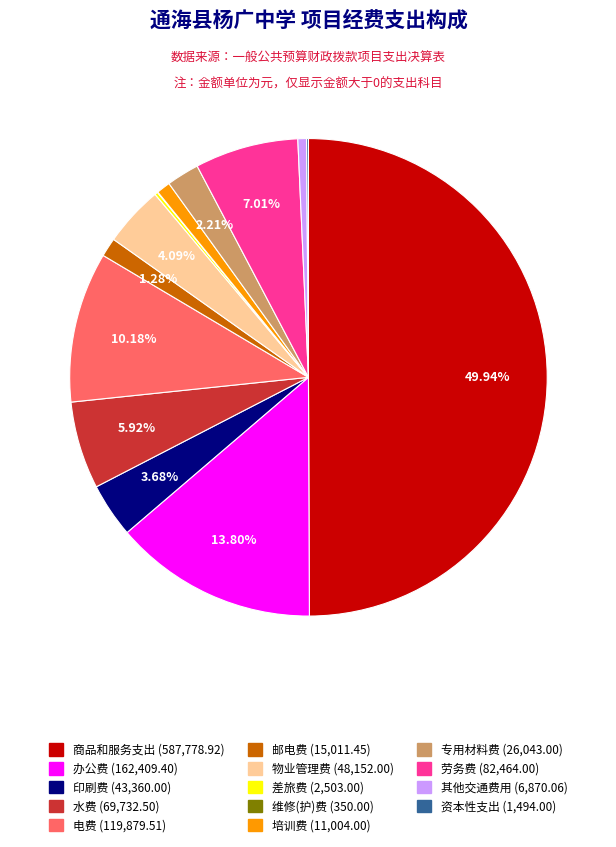

Is the sum of 培训费 and 劳务费 greater than half?

No